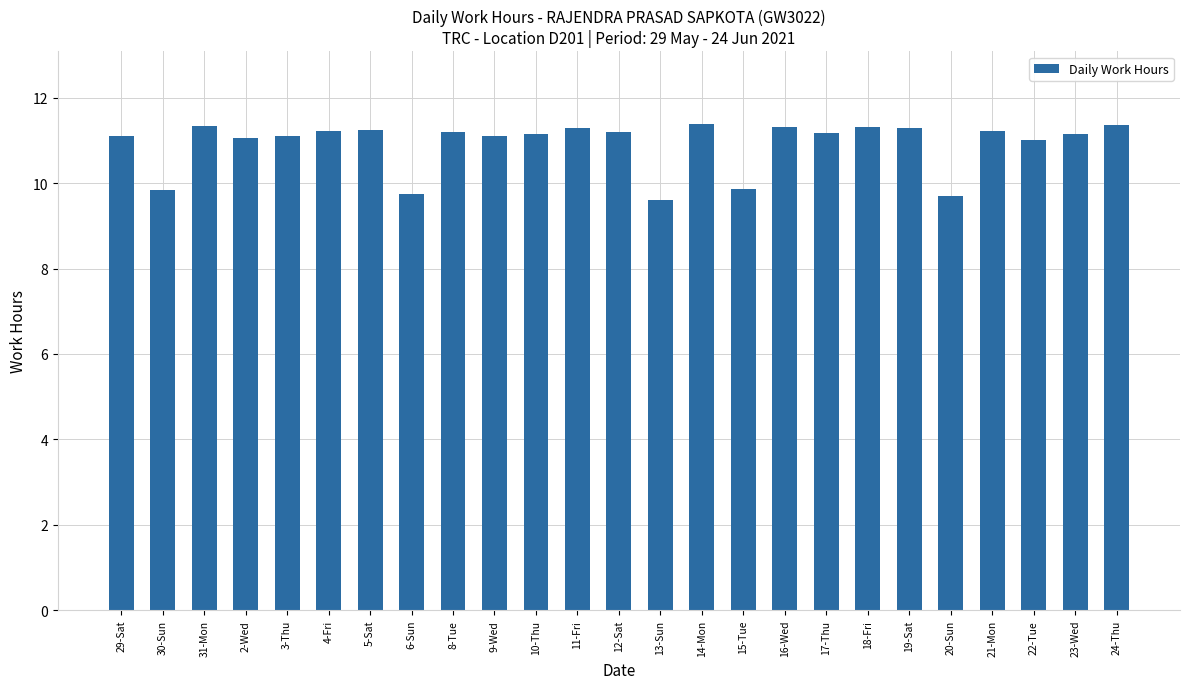

Is it true that the value at 18-Fri is 11.3?

True